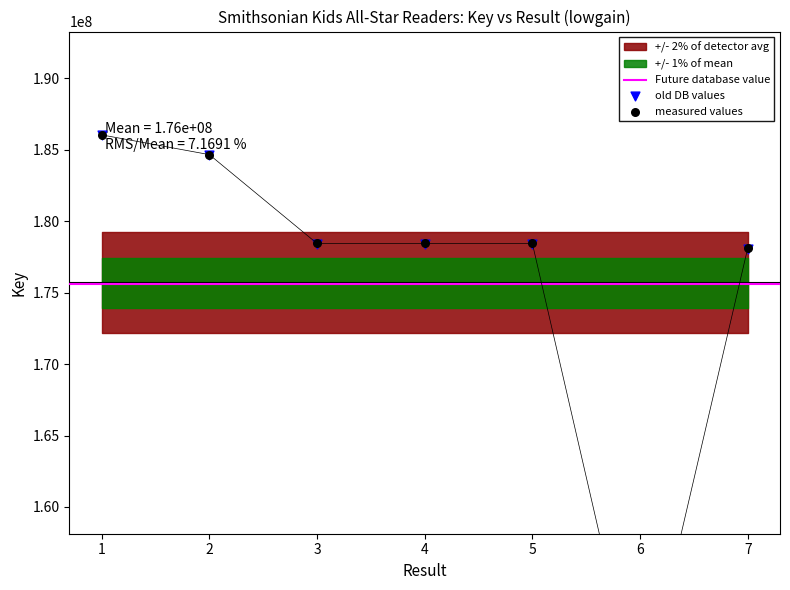

What is the change in value from 5 to 6?

-32652669.2